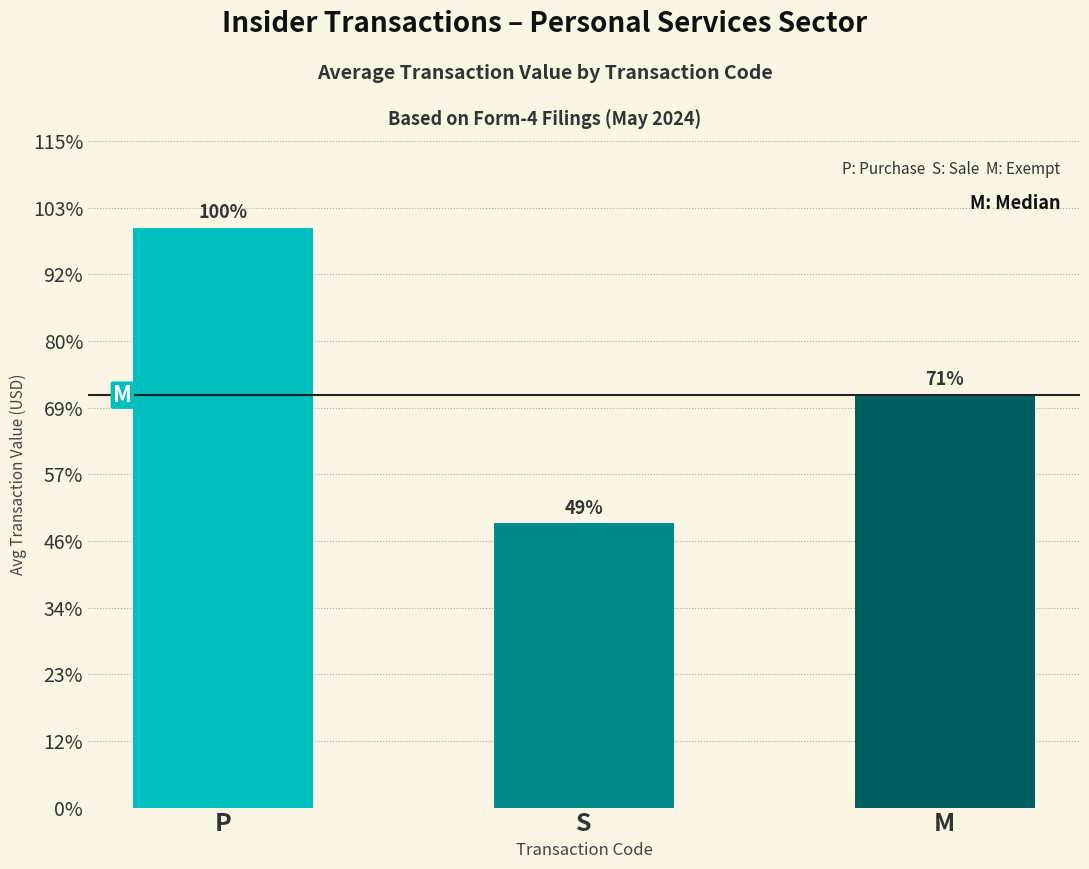

Reading left to right, what are all the values shown in this chart?

682359.7	334554.6	485528.6